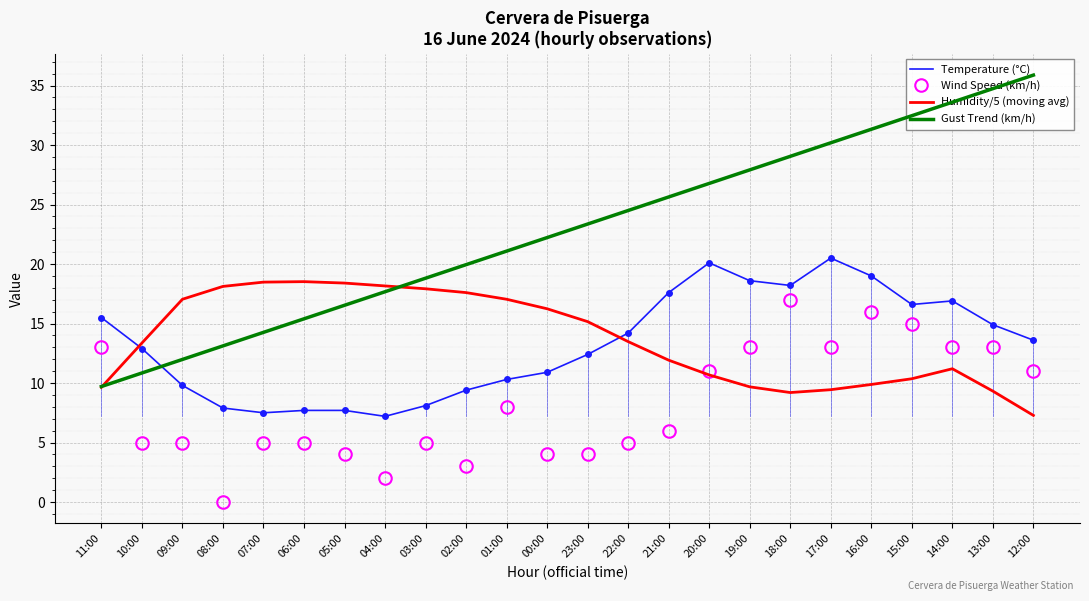

How many lines are shown in the chart?

4